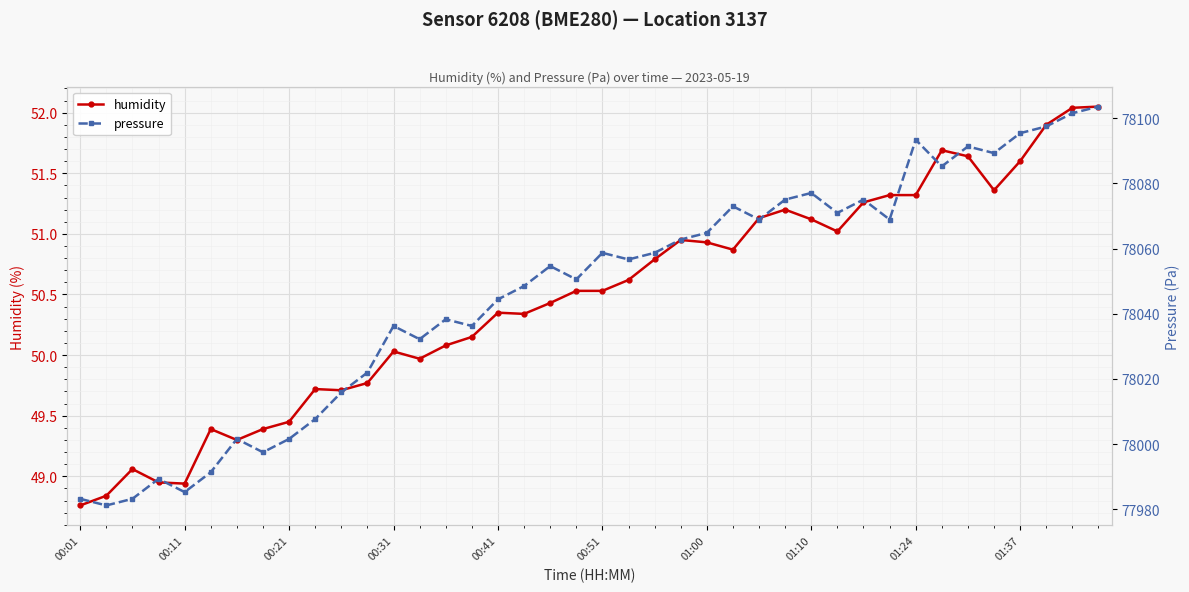

What are all the series names shown in the legend?

humidity, pressure